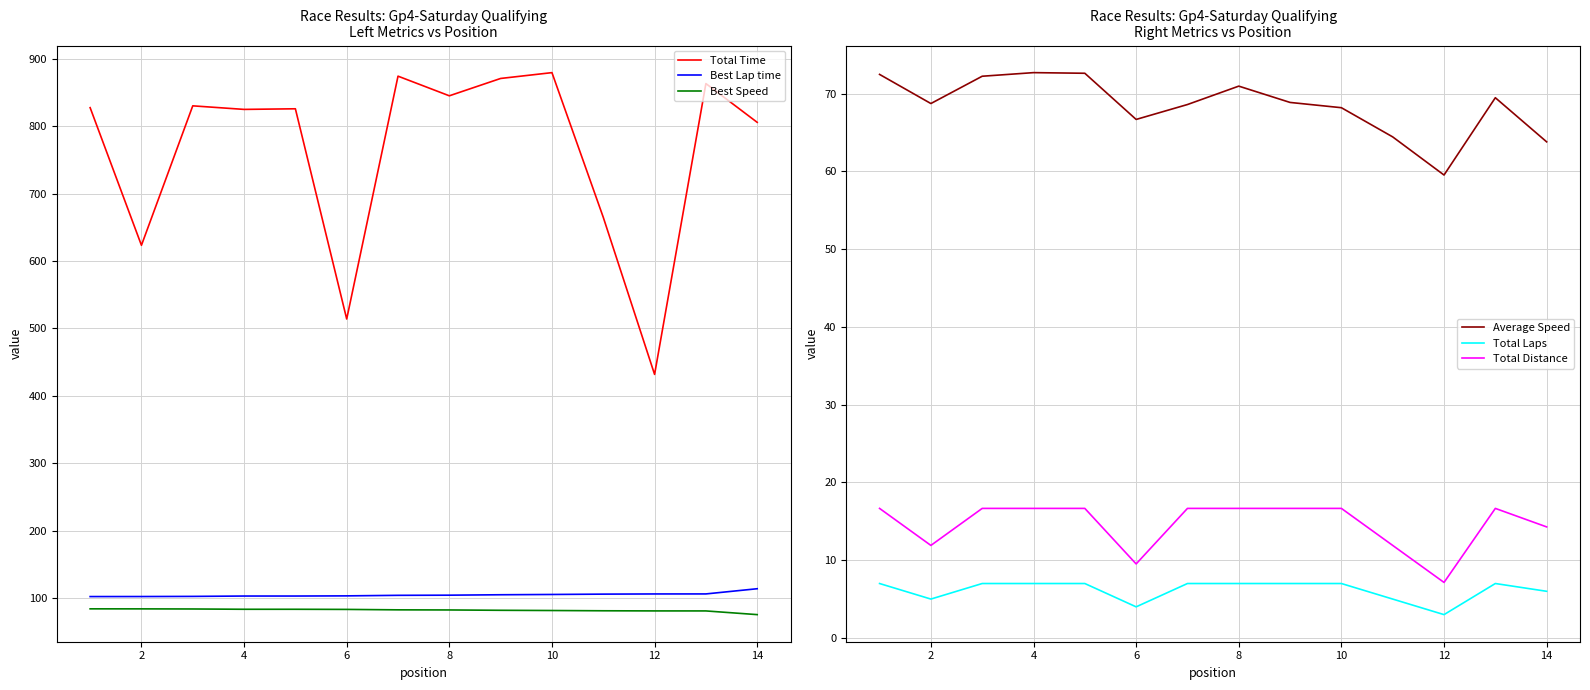

Rank the series by their maximum value, from highest to lowest.

Total Time, Best Lap time, Best Speed, Average Speed, Total Distance, Total Laps